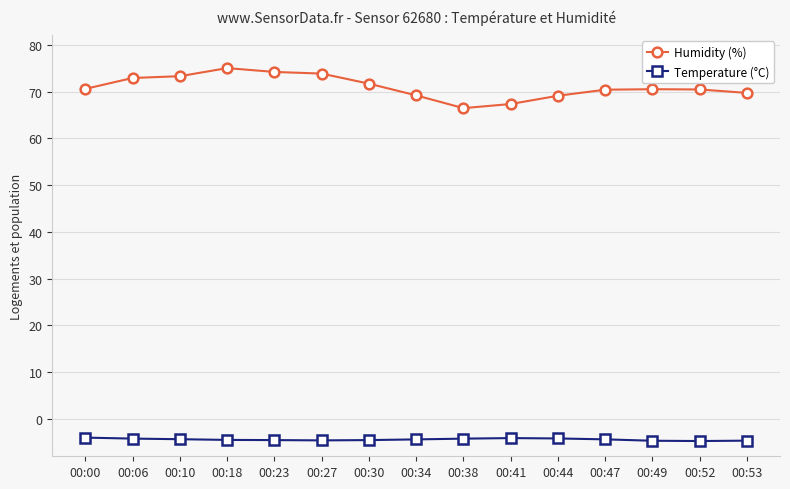

What value does the Temperature (°C) series have at 00:18?

-4.5